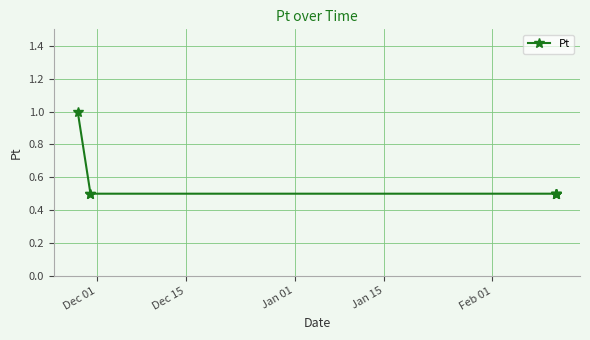

What is the greatest value displayed?

1.0